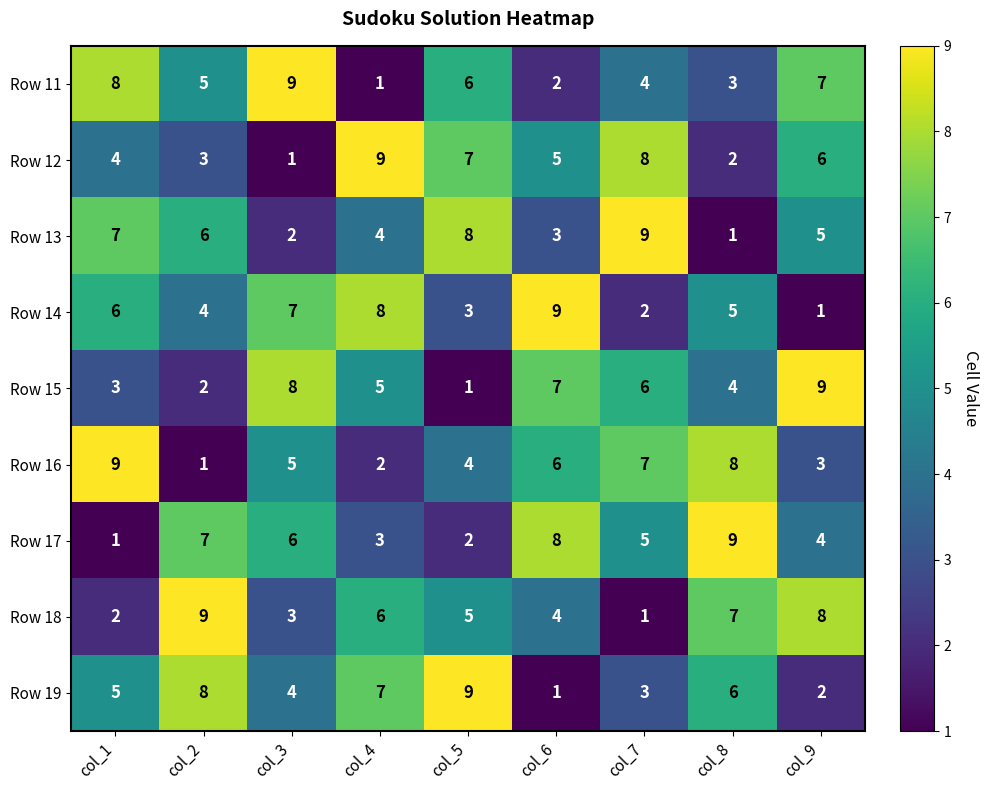

What is the total value across all series at col_9?

45